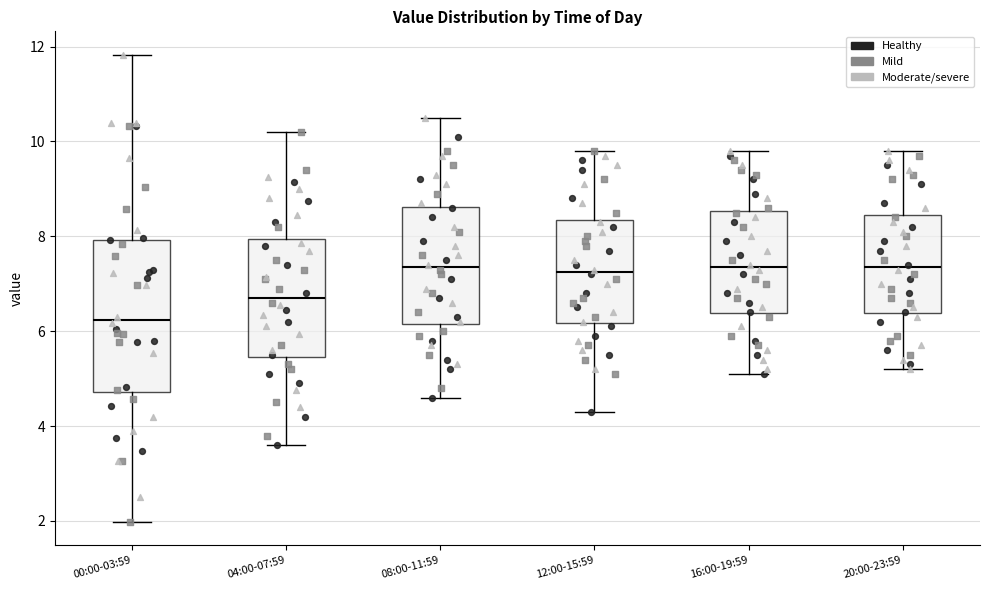

Reading left to right, read every box against the y-axis: the position of its median line, the range the box covers, and the ends of its whiskers. The values are not printed on the chart, so give them approximately, as read against the axis.

00:00-03:59: median 6.2, box 4.8 to 8.0, whiskers 2.0 to 11.8
04:00-07:59: median 6.8, box 5.4 to 8.0, whiskers 3.6 to 10.2
08:00-11:59: median 7.4, box 6.2 to 8.6, whiskers 4.6 to 10.6
12:00-15:59: median 7.2, box 6.2 to 8.4, whiskers 4.4 to 9.8
16:00-19:59: median 7.4, box 6.4 to 8.6, whiskers 5.2 to 9.8
20:00-23:59: median 7.4, box 6.4 to 8.4, whiskers 5.2 to 9.8